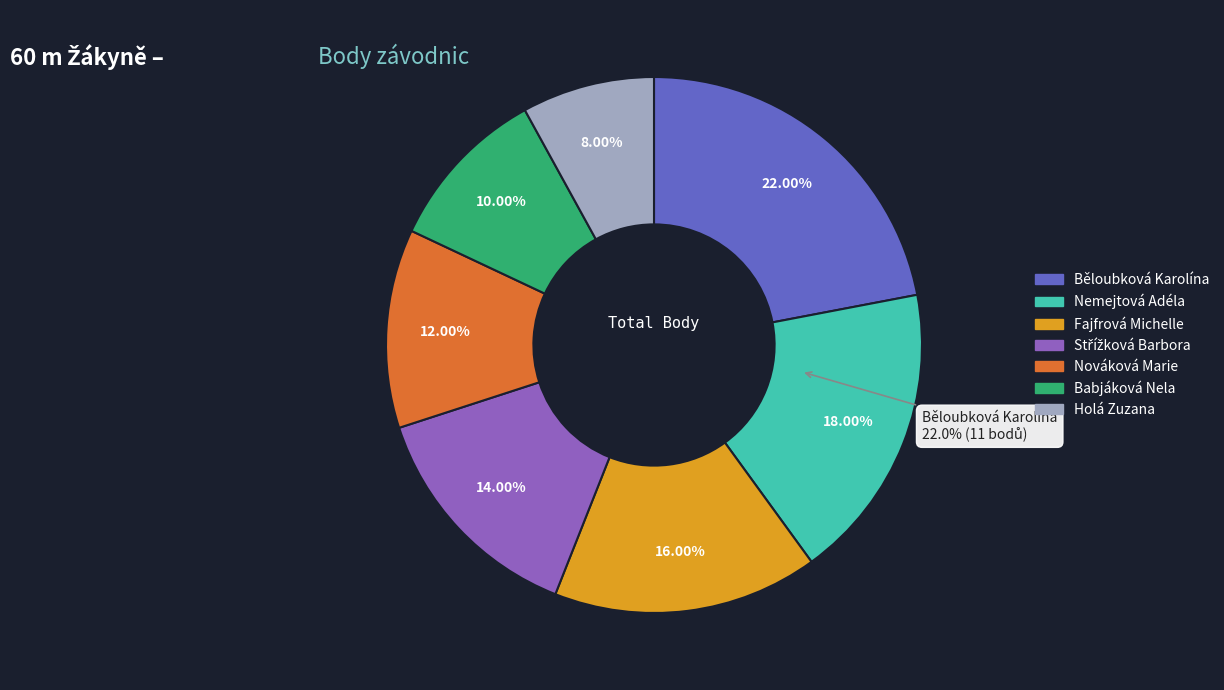

Between Střížková Barbora and Holá Zuzana, which is larger?

Střížková Barbora